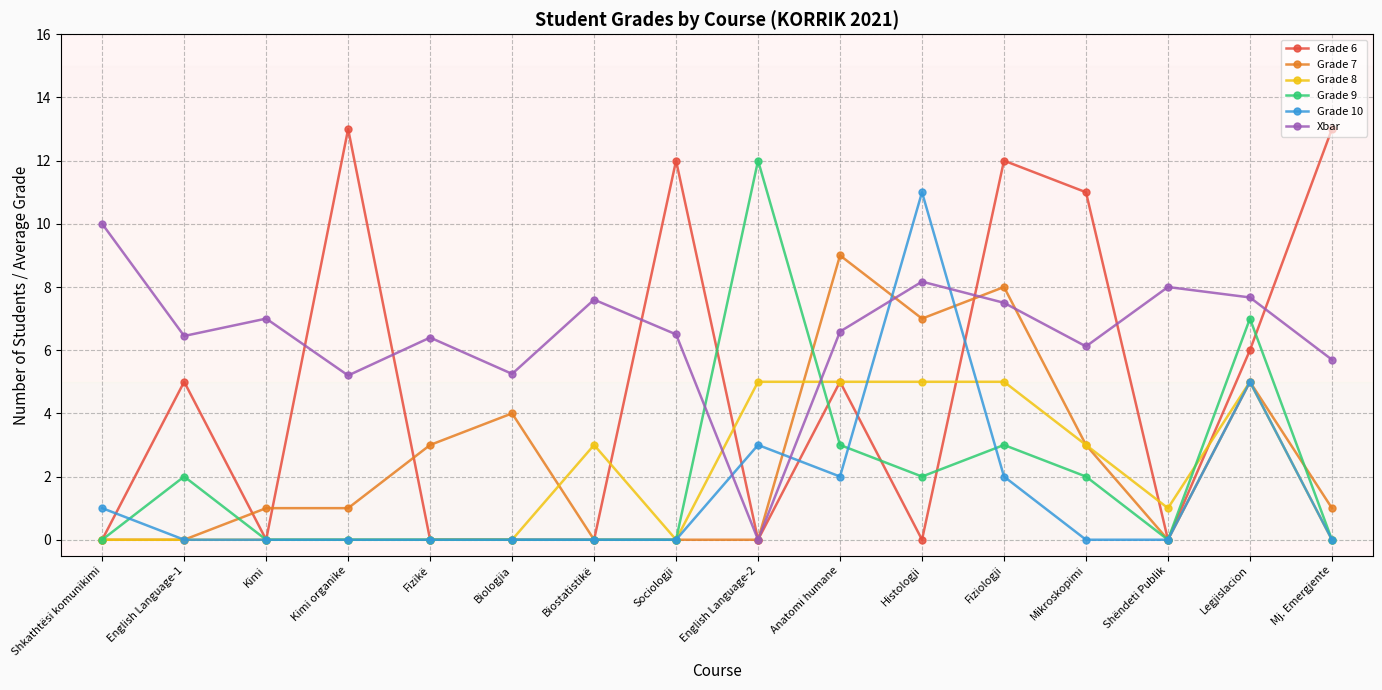

How many values in the Xbar series are below 6?

4